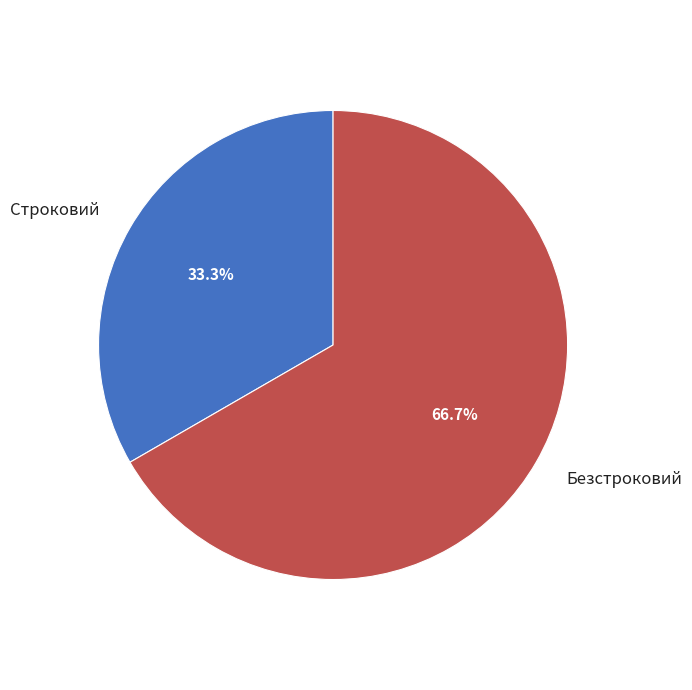

Which has a higher value, Безстроковий or Строковий?

Безстроковий